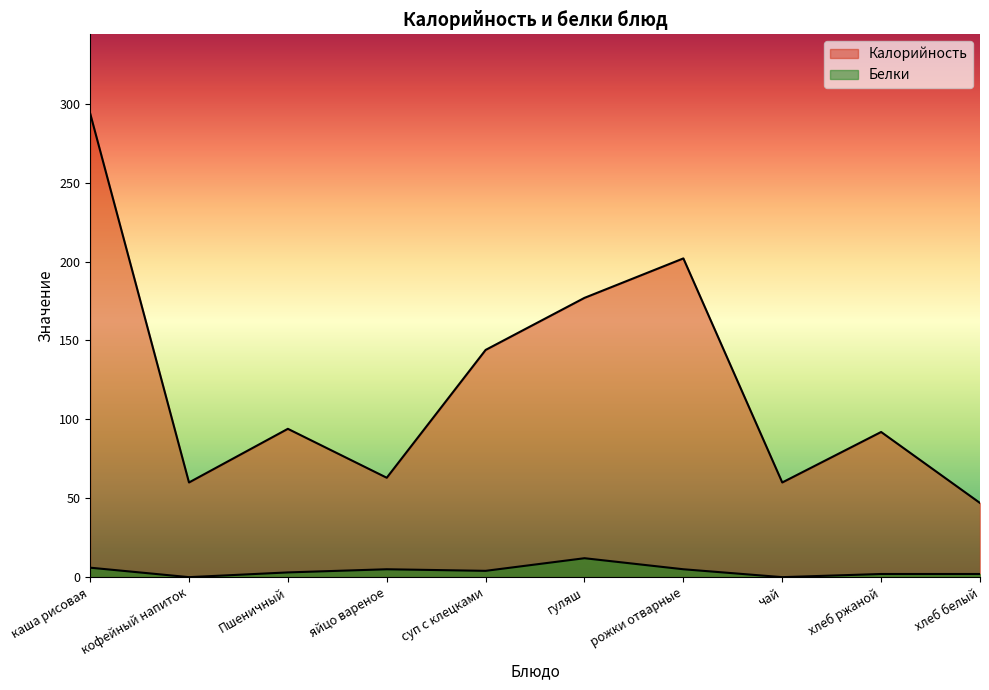

What is the label of the 9th point from the right?

кофейный напиток